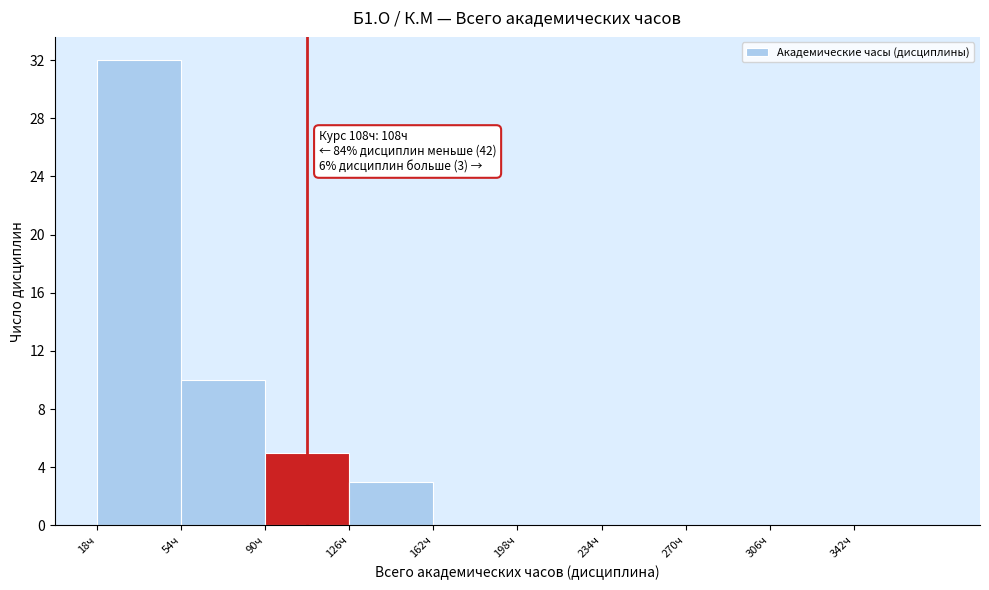

Over which range of the x-axis is the bar tallest?

18 to 54